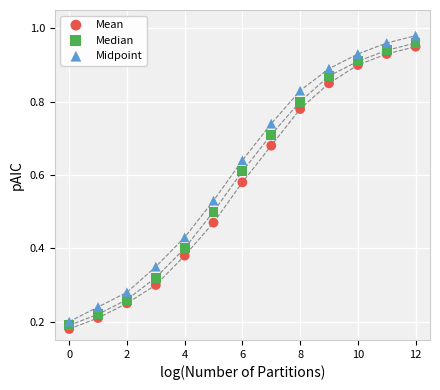

Which series has the widest spread of Y values?

Midpoint